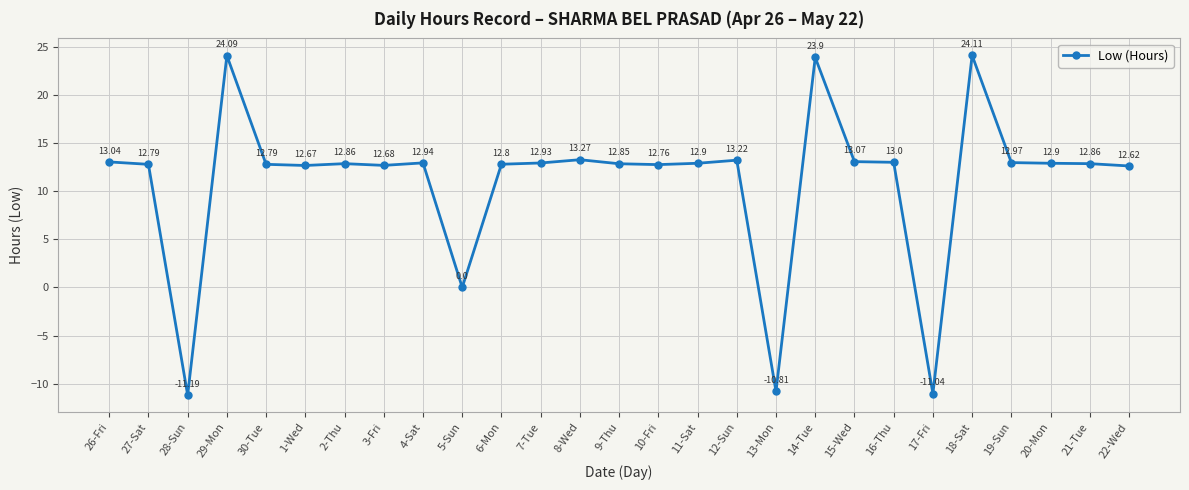

What is the value of the 7th point from the left?

12.9